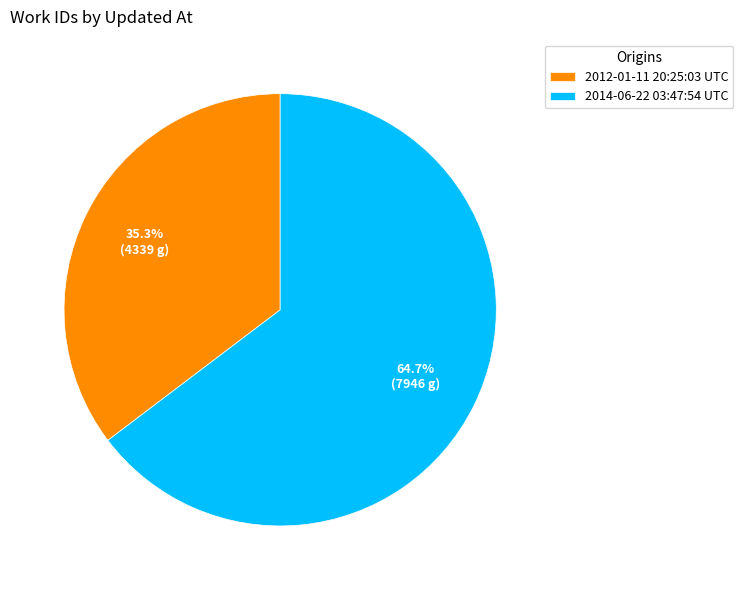

What is the total percentage of 2012-01-11 20:25:03 UTC and 2014-06-22 03:47:54 UTC?

100.0%